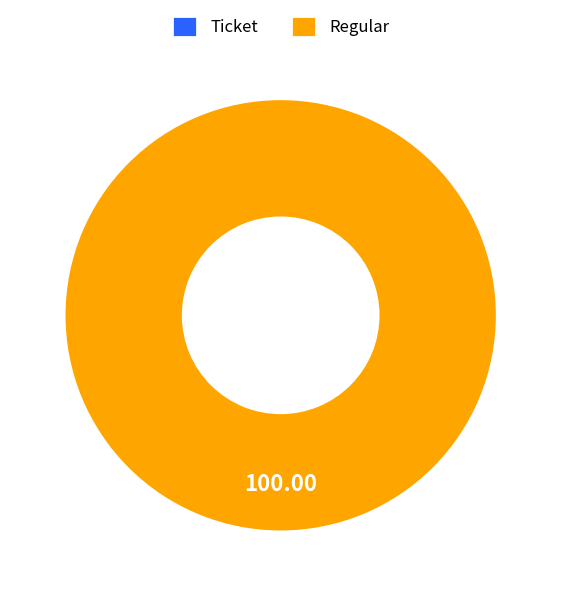

Does Regular account for over 50% of the chart?

Yes